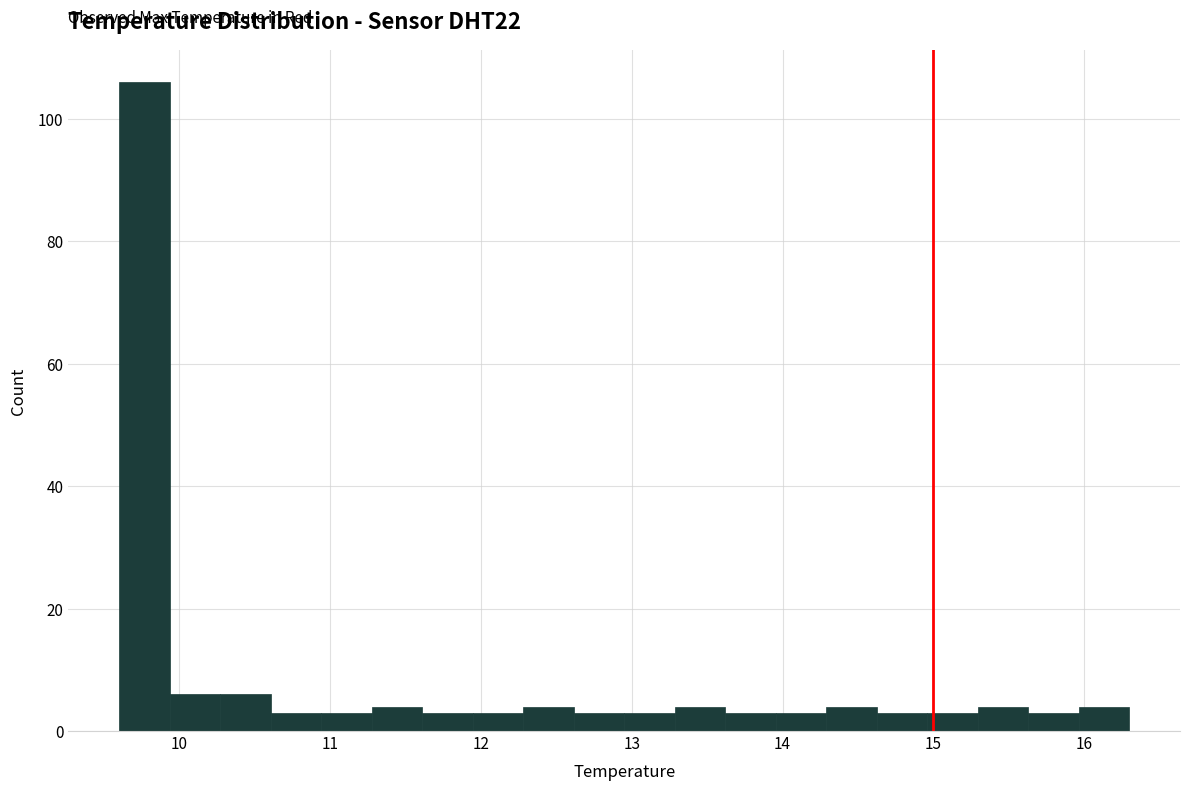

Read against the x-axis, roughly where is the centre of the tallest bar?

9.8